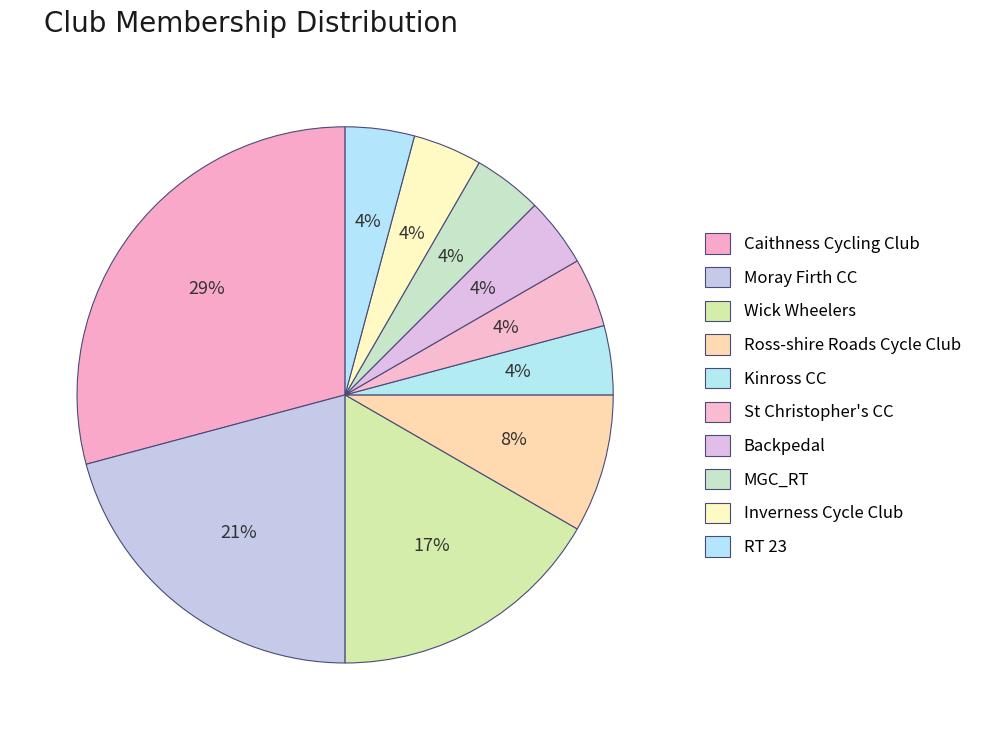

To the nearest percent, what is the difference between the largest and smallest slice percentages?

25%